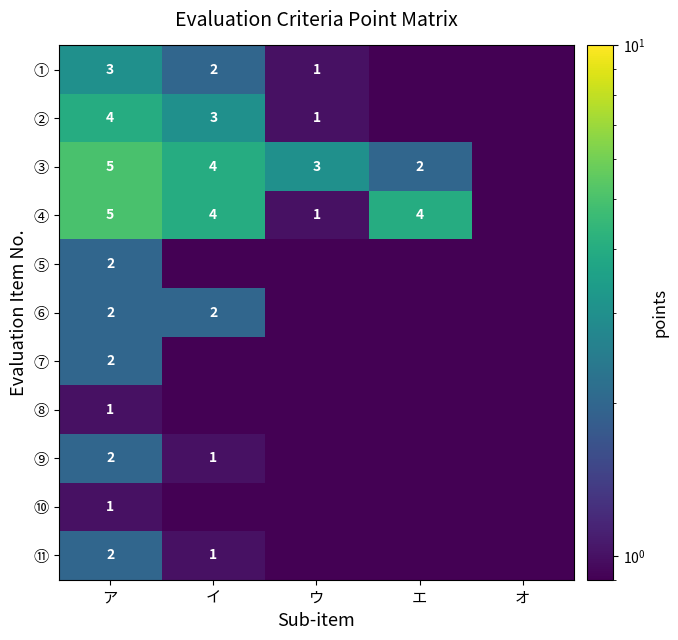

What is the sum of the ④ values at イ and エ?

8.0